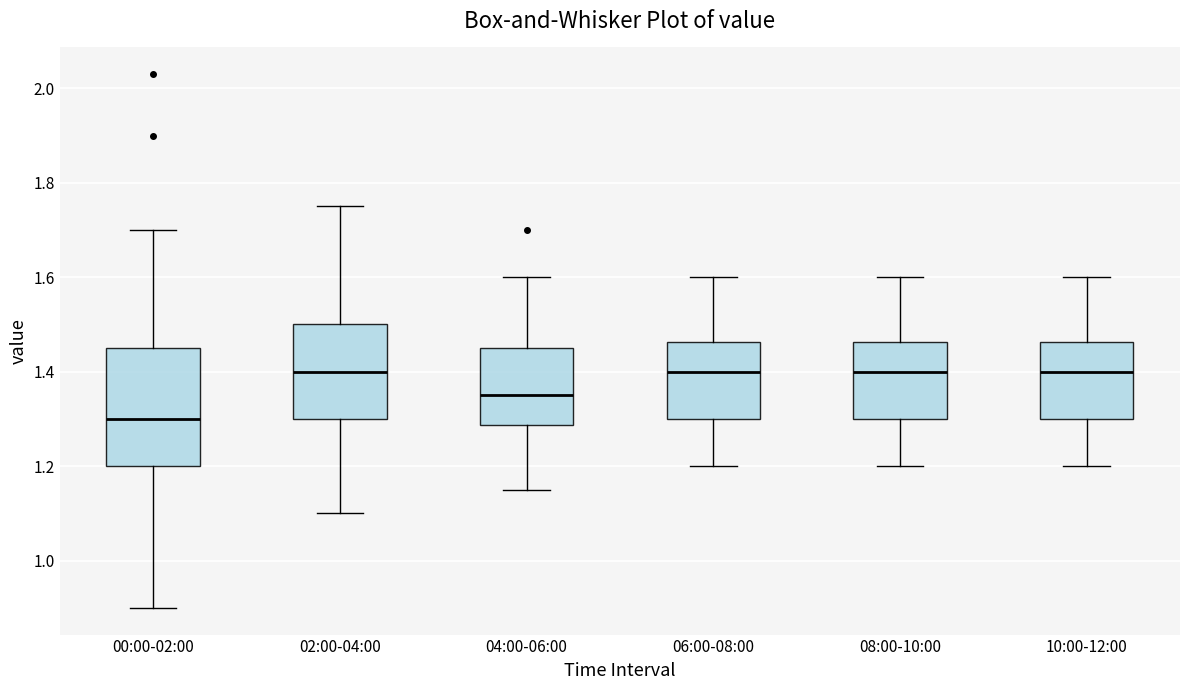

Which box has the lowest median line?

00:00-02:00